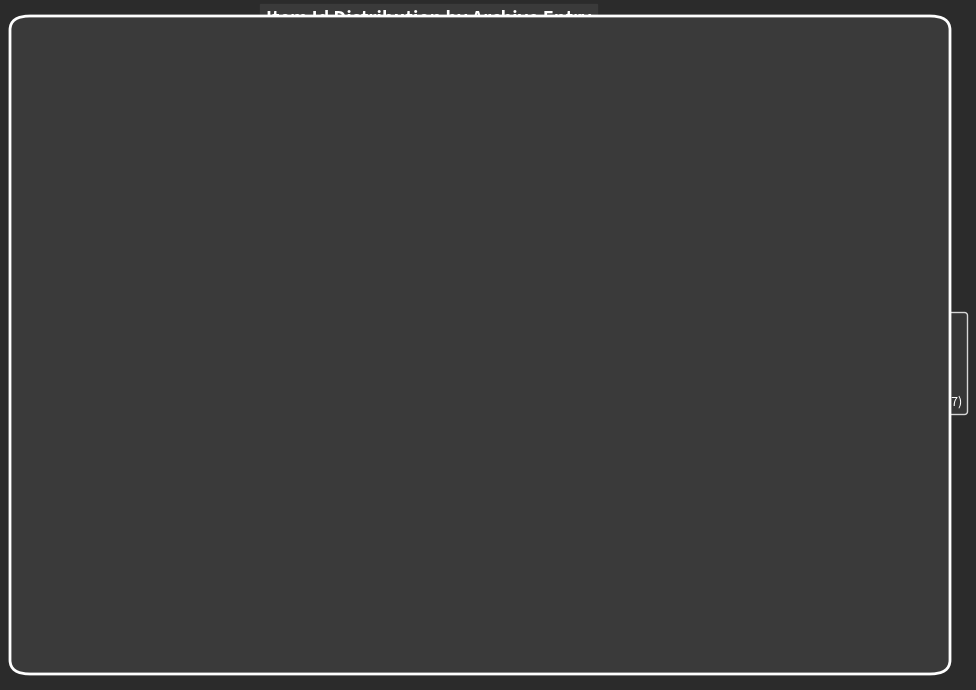

Approximately how many times larger is the value at Item 1978 (Spain, 1973-08) compared to Item 1979 (Spain, 1973-08)?

1.0